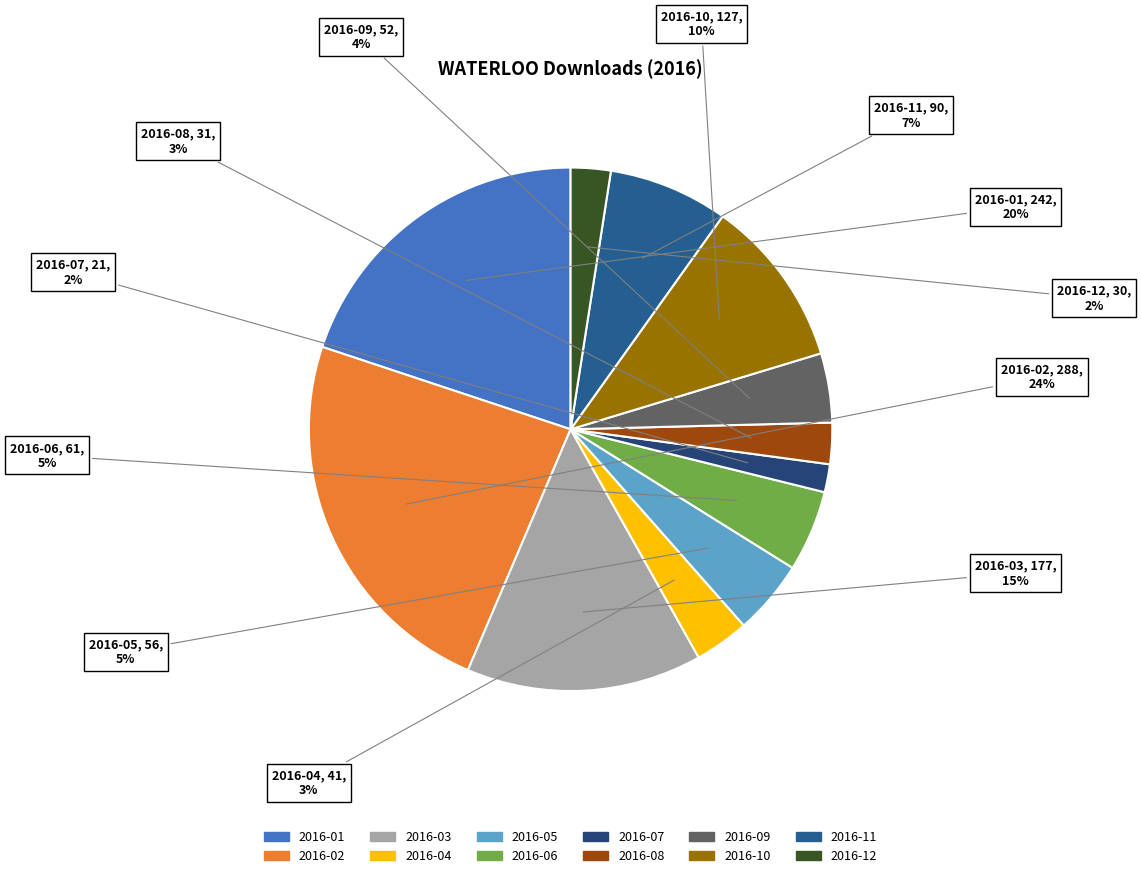

Is it true that 2016-02 is 13% of the pie?

False